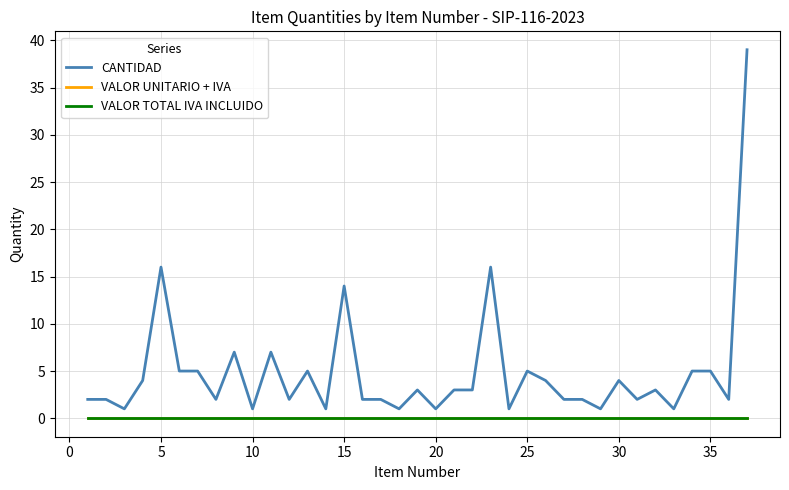

At how many categories does at least one series exceed 8?

4